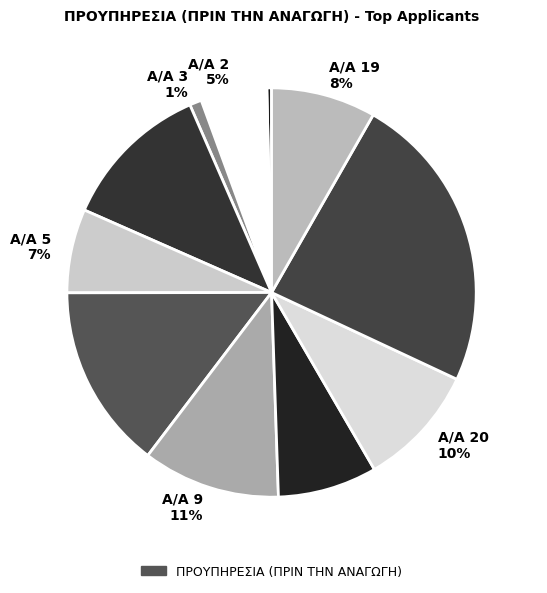

How many slices are in this pie chart?

11